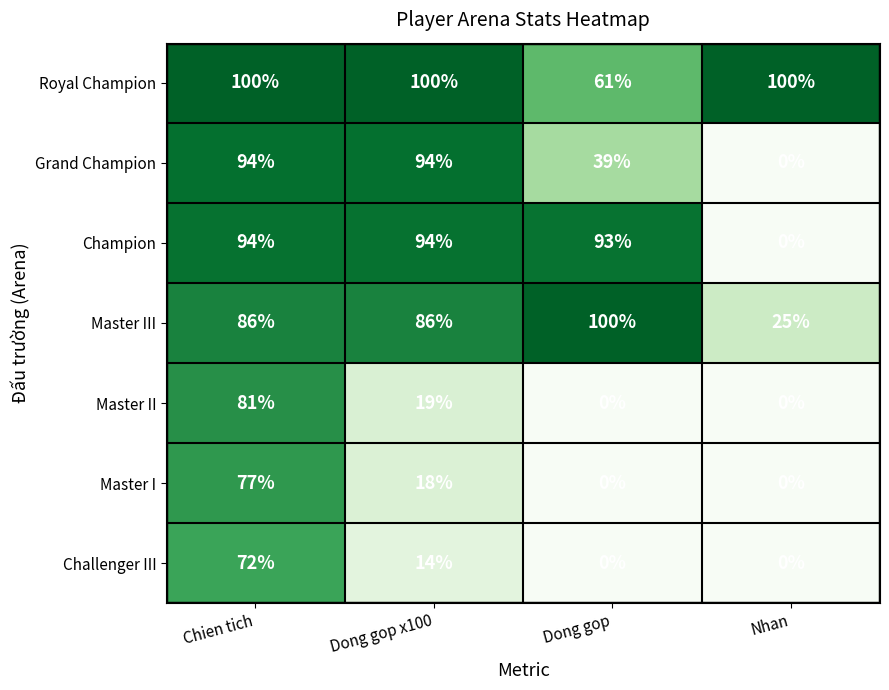

Reading left to right, extract all data points from this chart.

Royal Champion: 100	100	61	100
Grand Champion: 94	94	39	0
Champion: 94	94	93	0
Master III: 86	86	100	25
Master II: 81	19	0	0
Master I: 77	18	0	0
Challenger III: 72	14	0	0